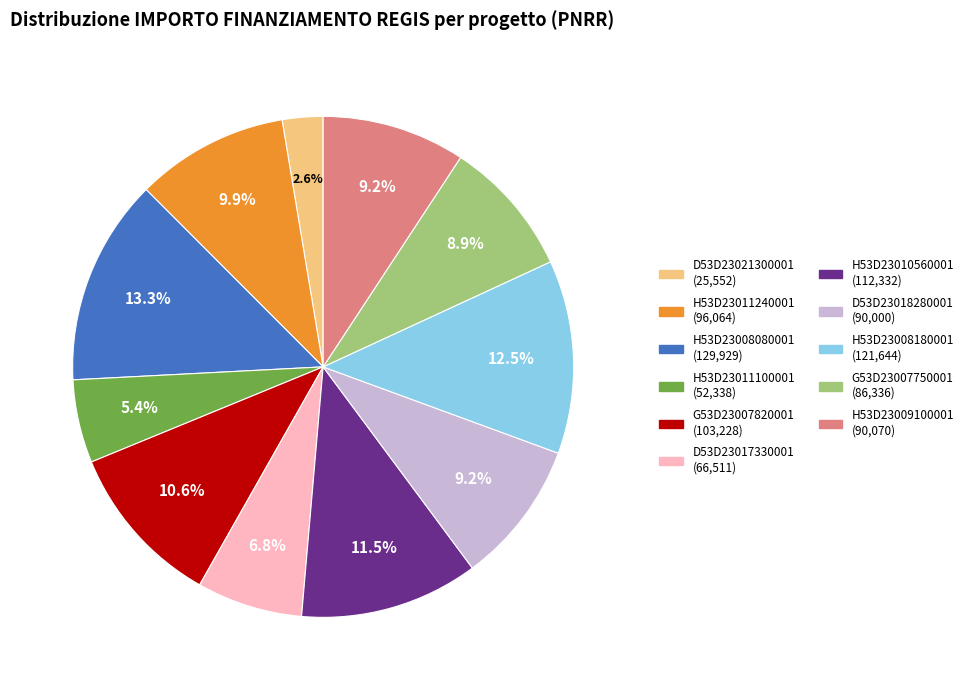

Is there any slice that represents more than half of the pie?

No